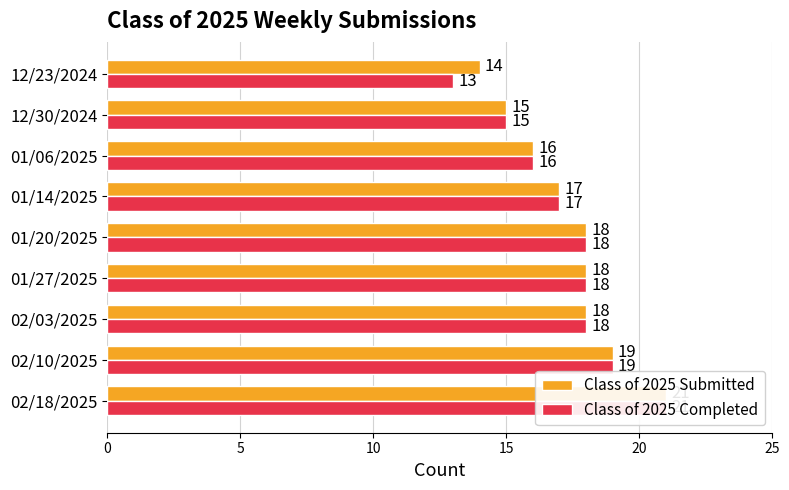

How many Class of 2025 Completed values are between 16 and 18?

5